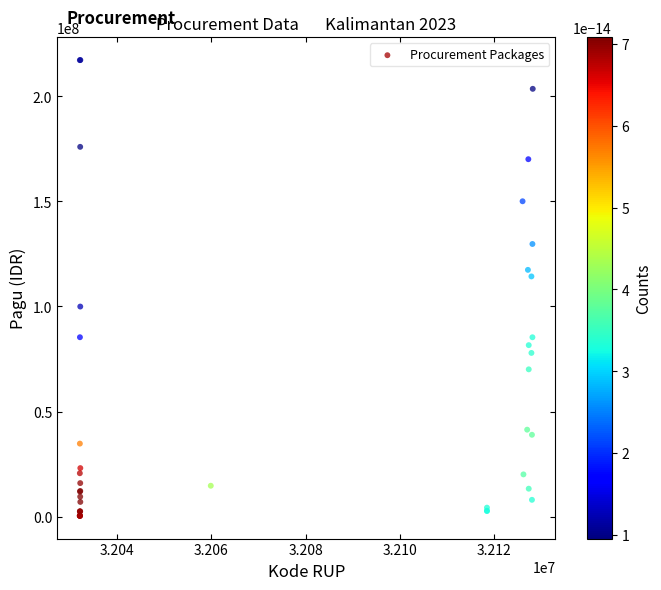

What Y value in the scatter plot is closest to 108830000?

114296000